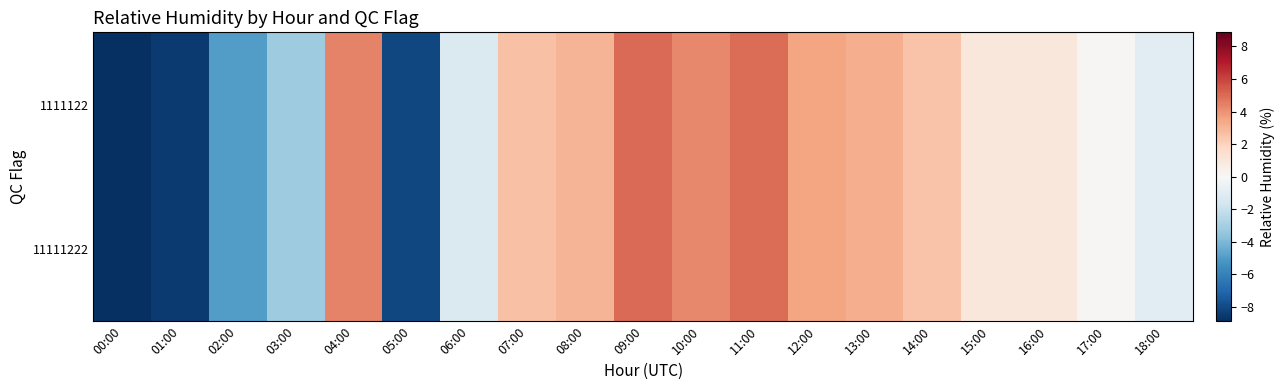

Between 02:00 and 08:00, which is larger?

08:00